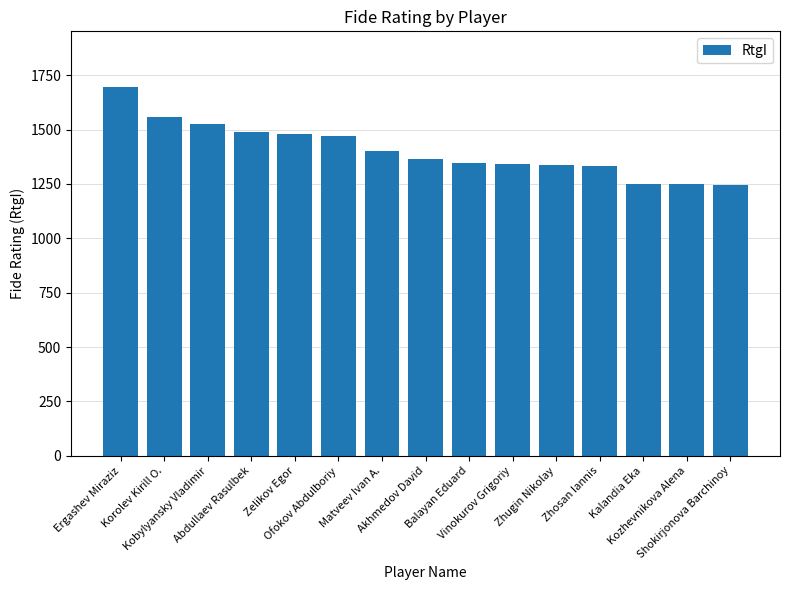

What is the maximum value shown in the chart?

1697